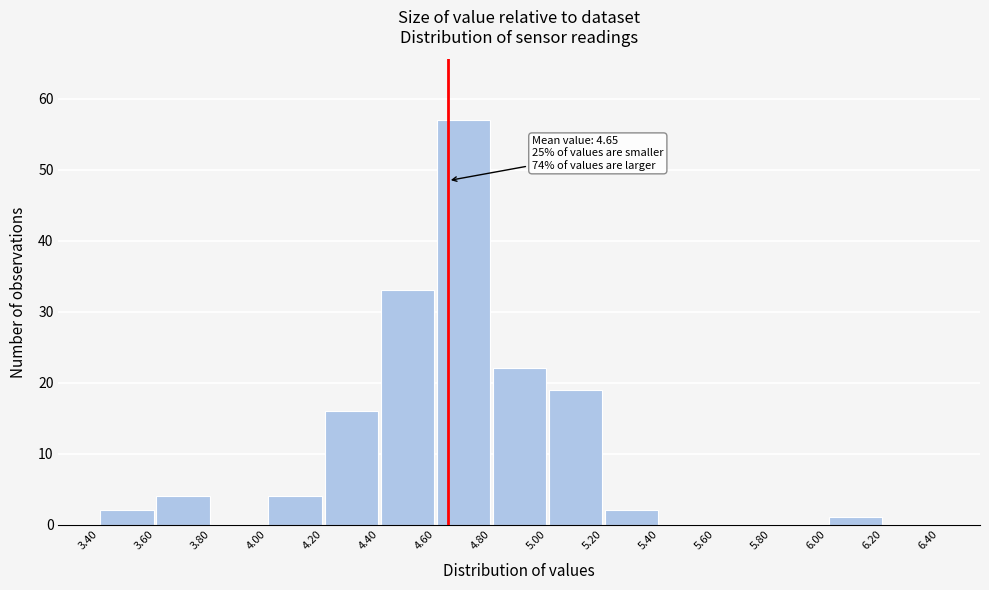

Over which range of the x-axis is the bar tallest?

4.60 to 4.80